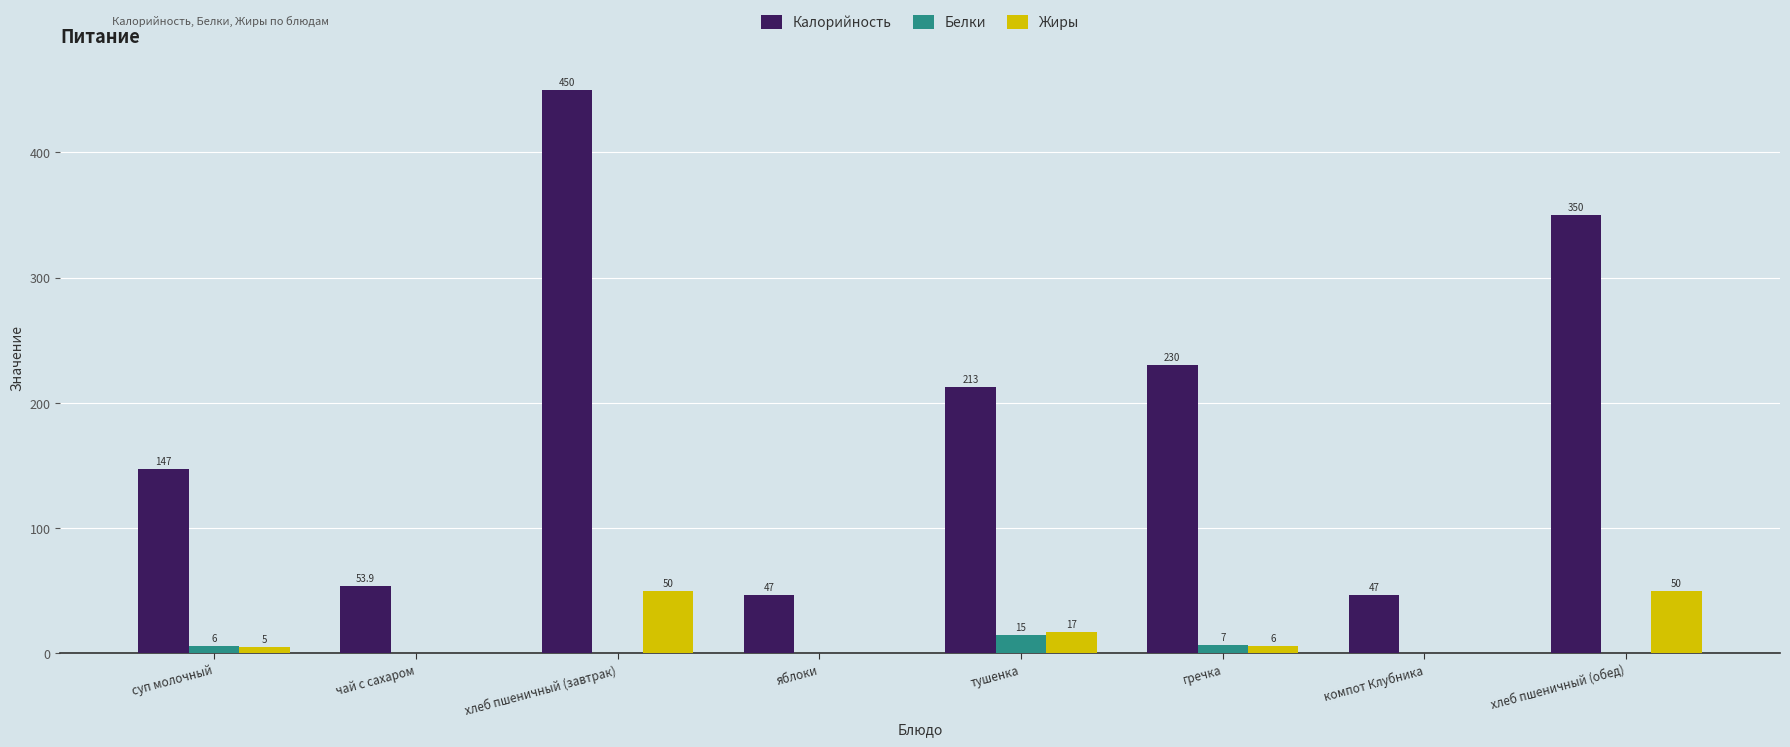

What is the difference between the Жиры values at тушенка and чай с сахаром?

17.0